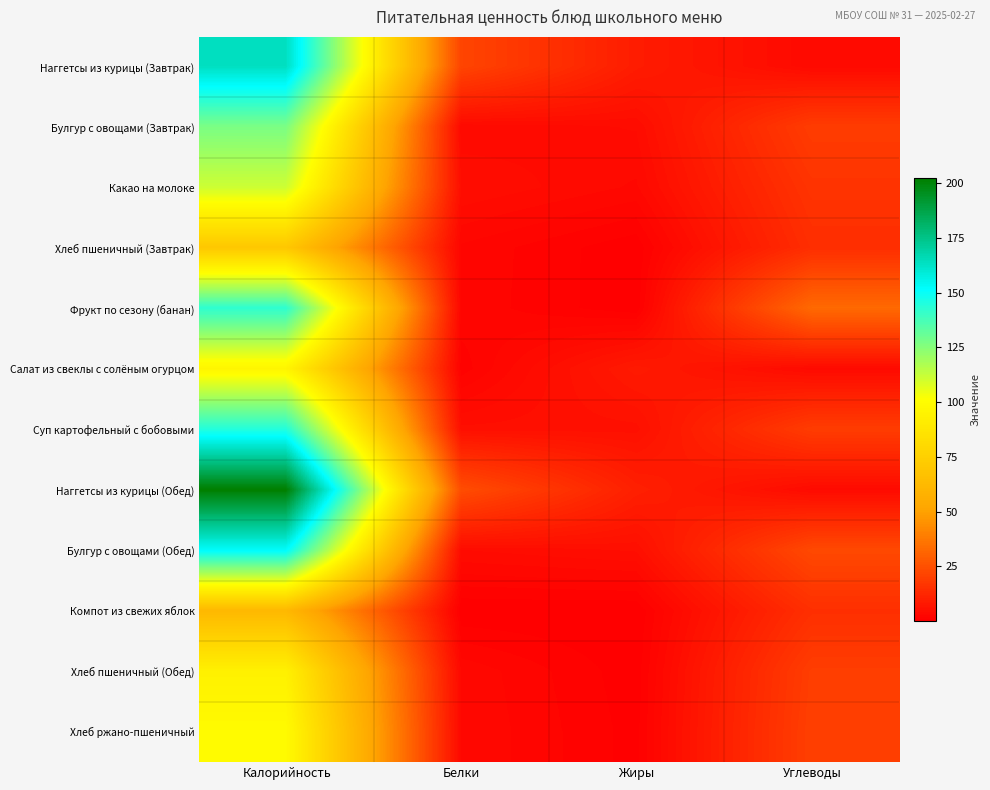

What is the spread (max minus min) of values at Жиры?

9.9